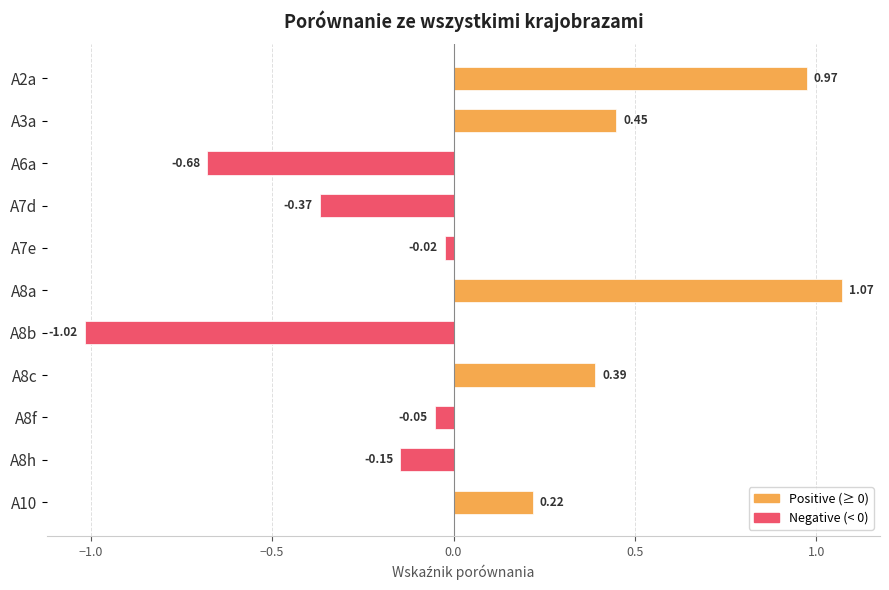

What is the difference between the Negative values at A8c and A8h?

0.1